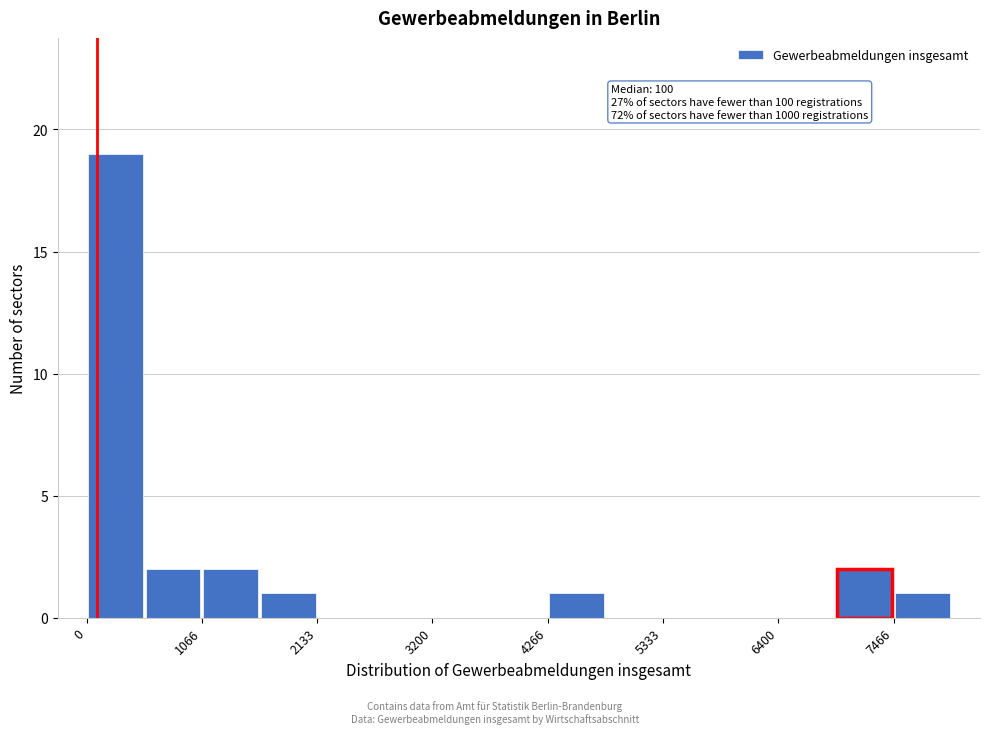

Read against the x-axis, roughly where is the centre of the tallest bar?

200